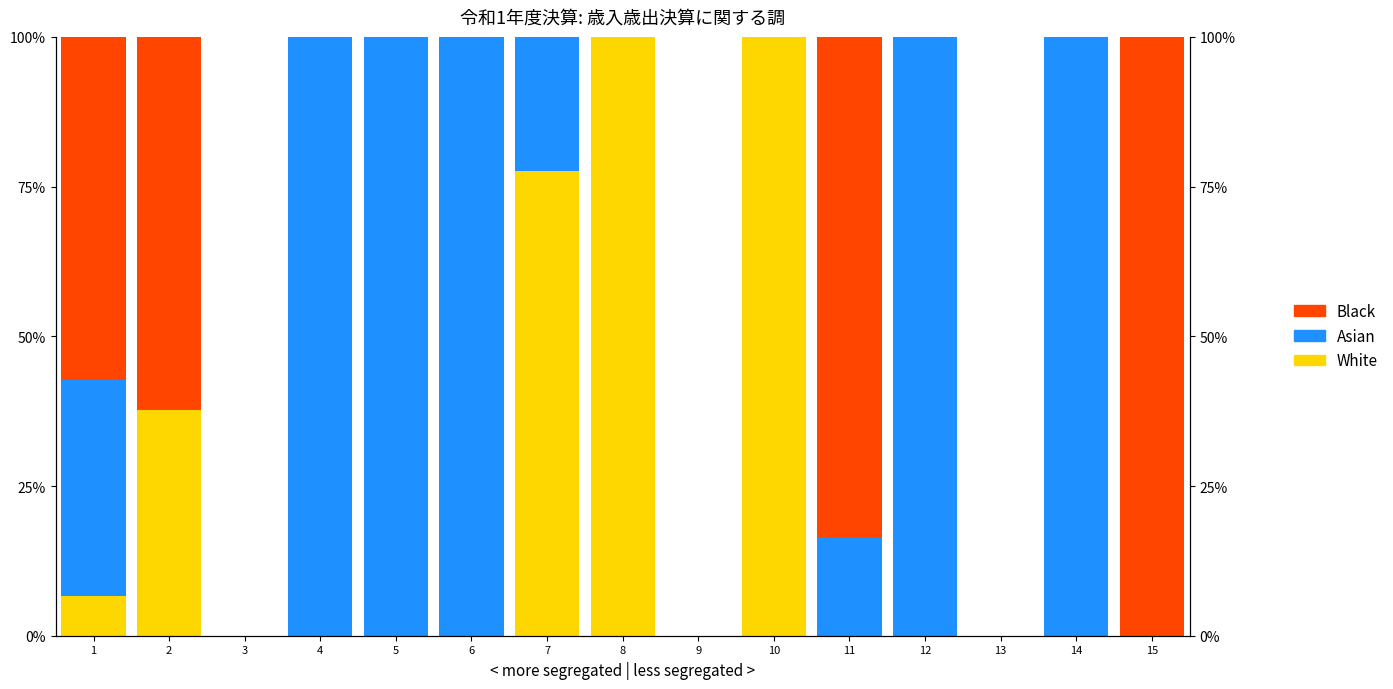

What are all the series names shown in the legend?

White, Asian, Black